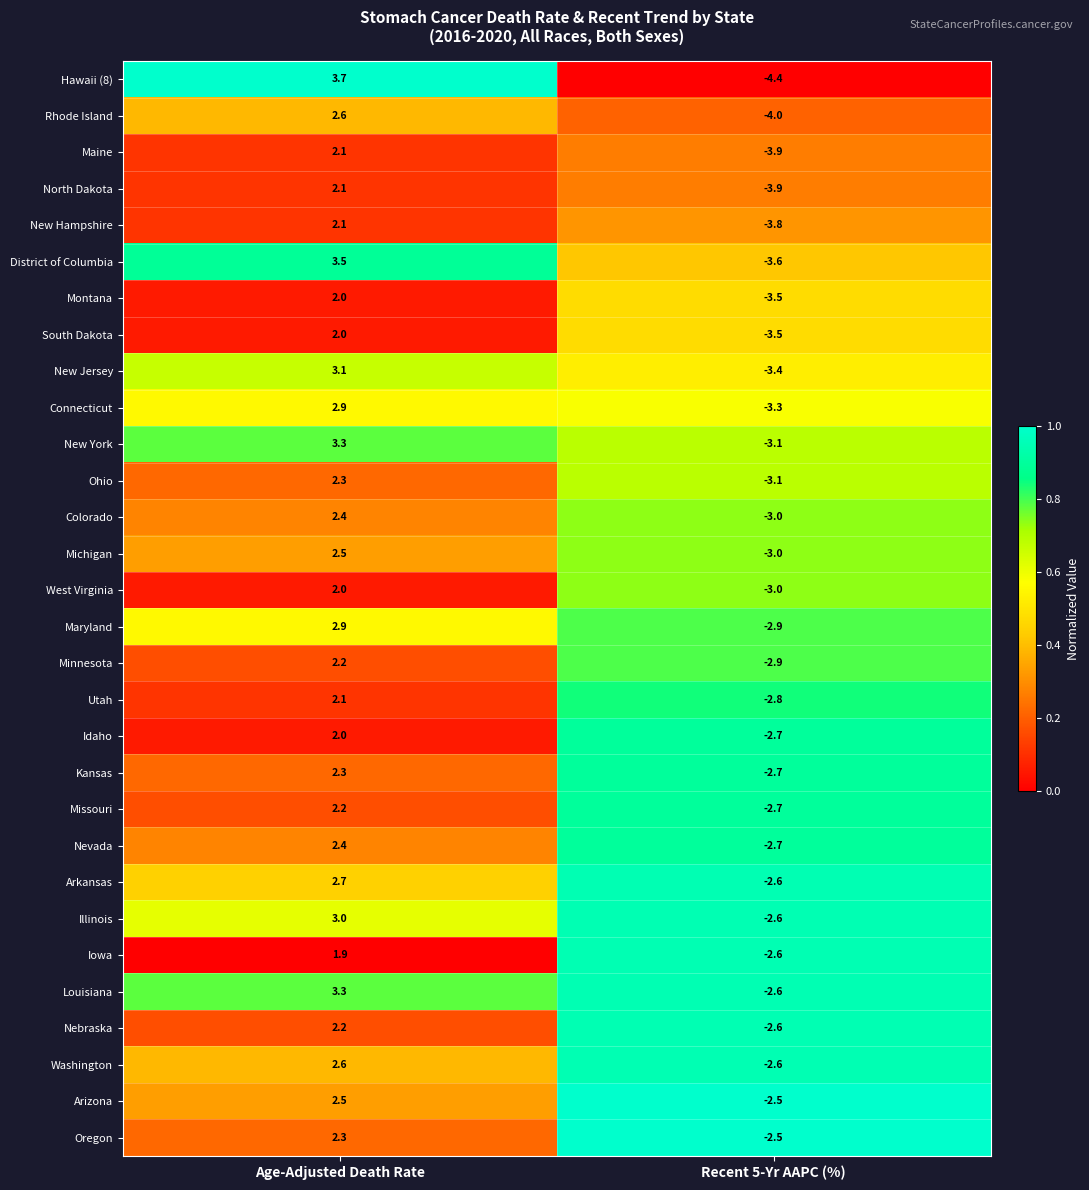

Read the District of Columbia value at Age-Adjusted Death Rate.

3.5